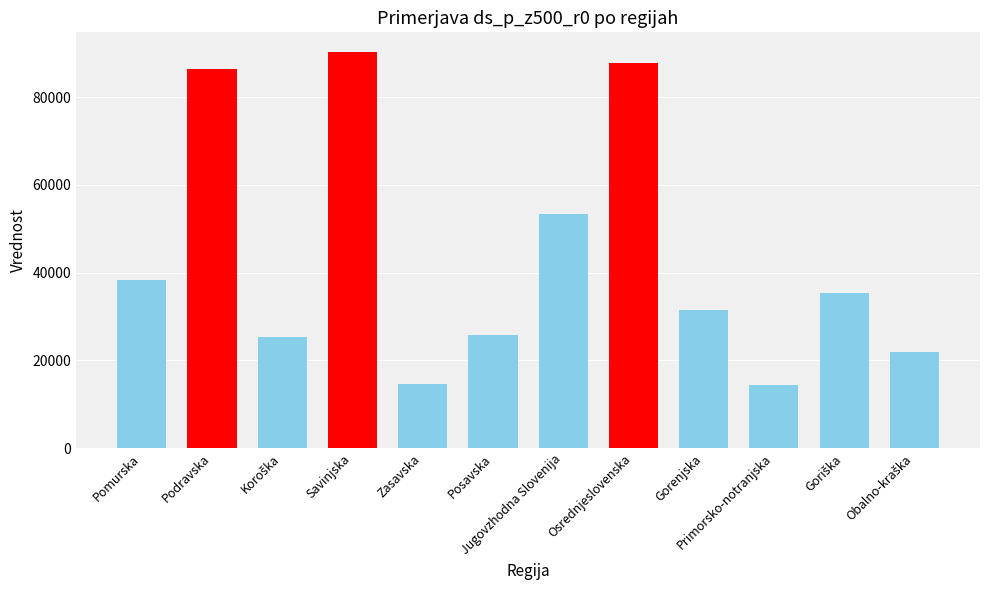

What is the label of the 2nd bar from the left?

Podravska